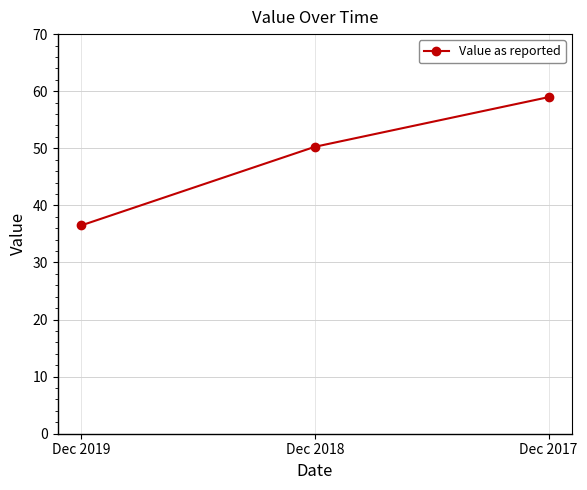

What is the average value?

48.6